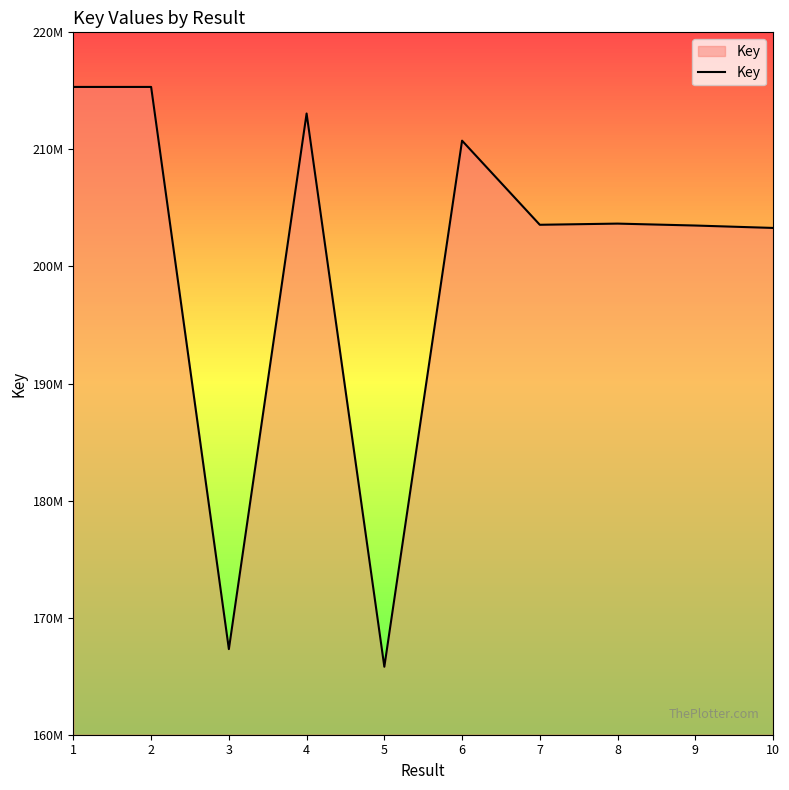

What is the change in value from 2 to 7?

-11774951